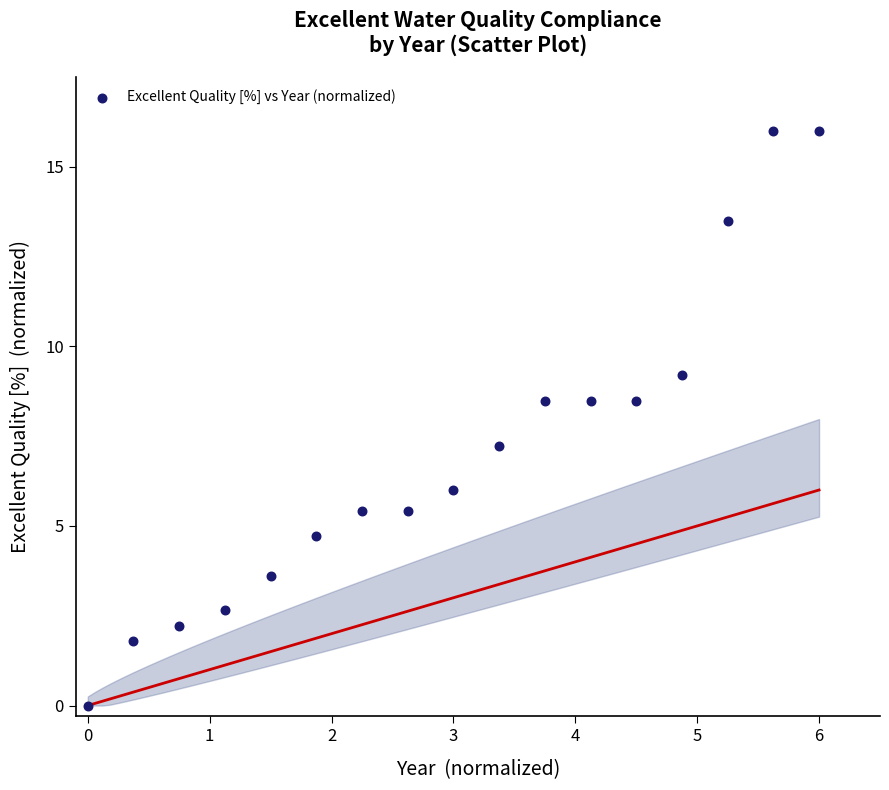

What is the range of X values (max minus min)?

6.0